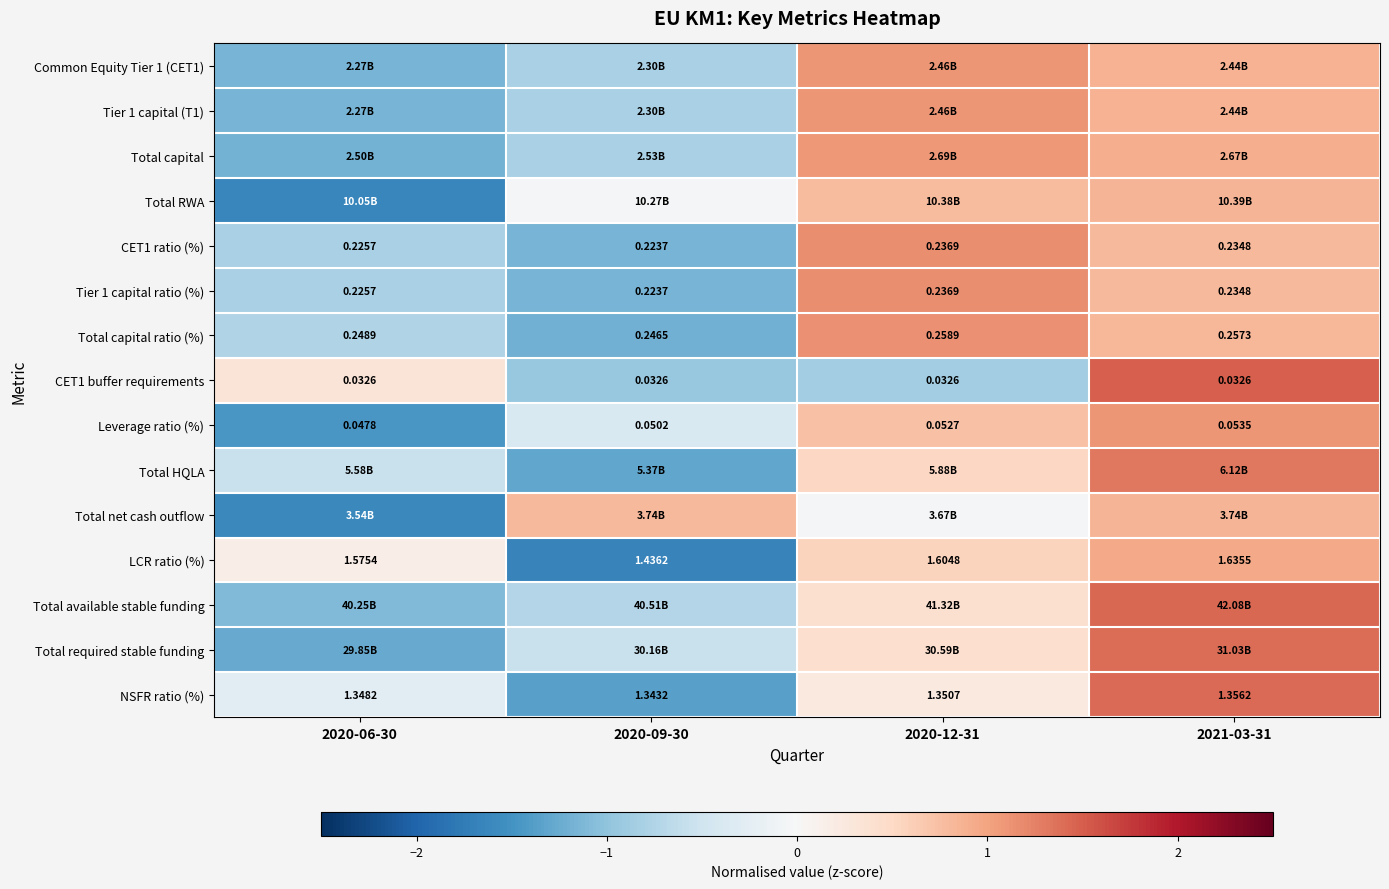

Is the value of CET1 buffer requirements at 2021-03-31 greater than the value of Total capital ratio (%) at 2020-09-30?

No